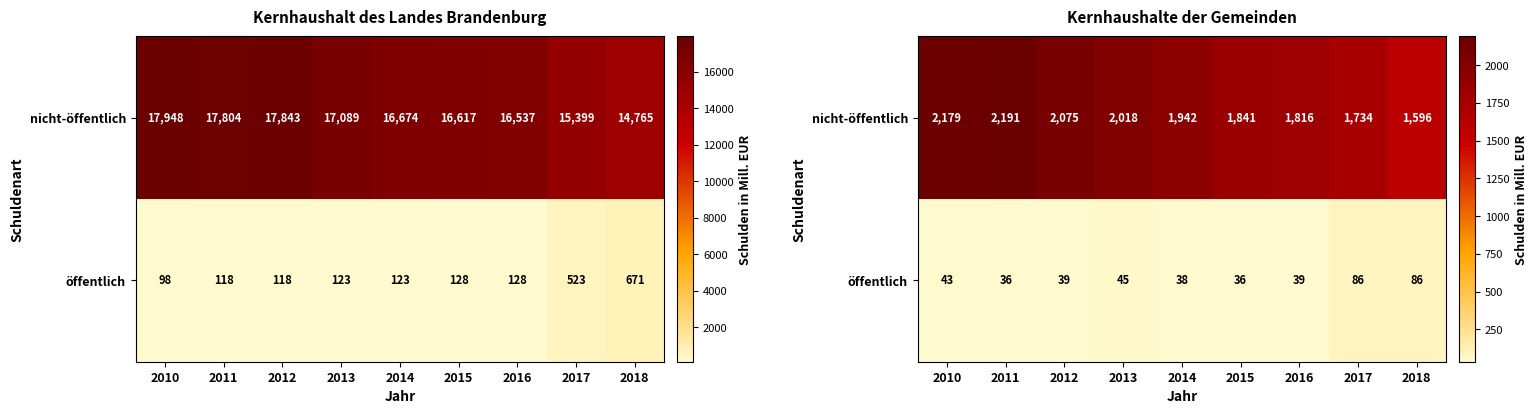

At which label does öffentlich reach its minimum?

2011